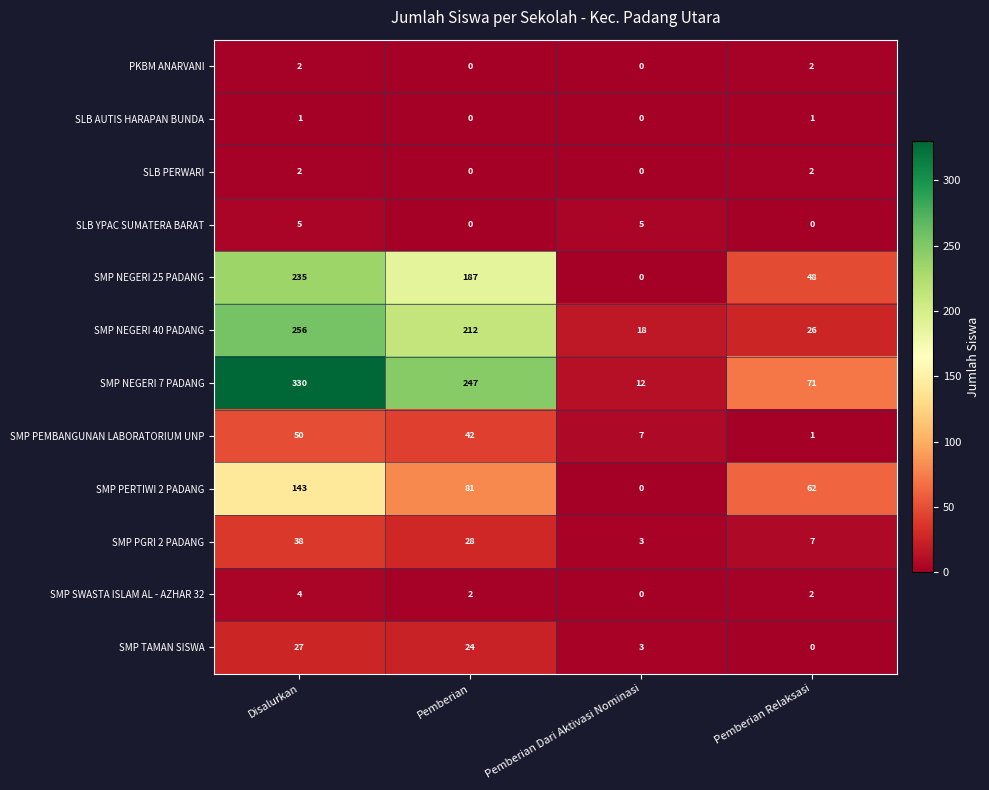

What is the greatest value displayed?

330